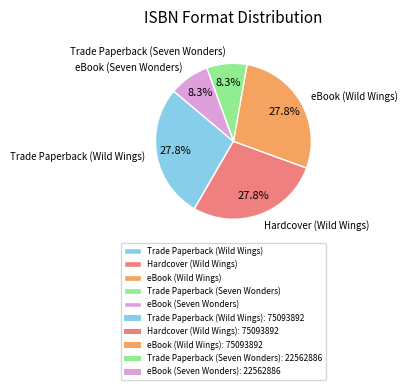

Count the number of slices in the pie.

5